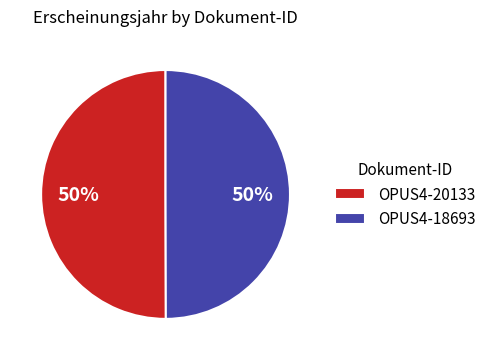

What is the ratio of the value at OPUS4-20133 to the value at OPUS4-18693?

1.0